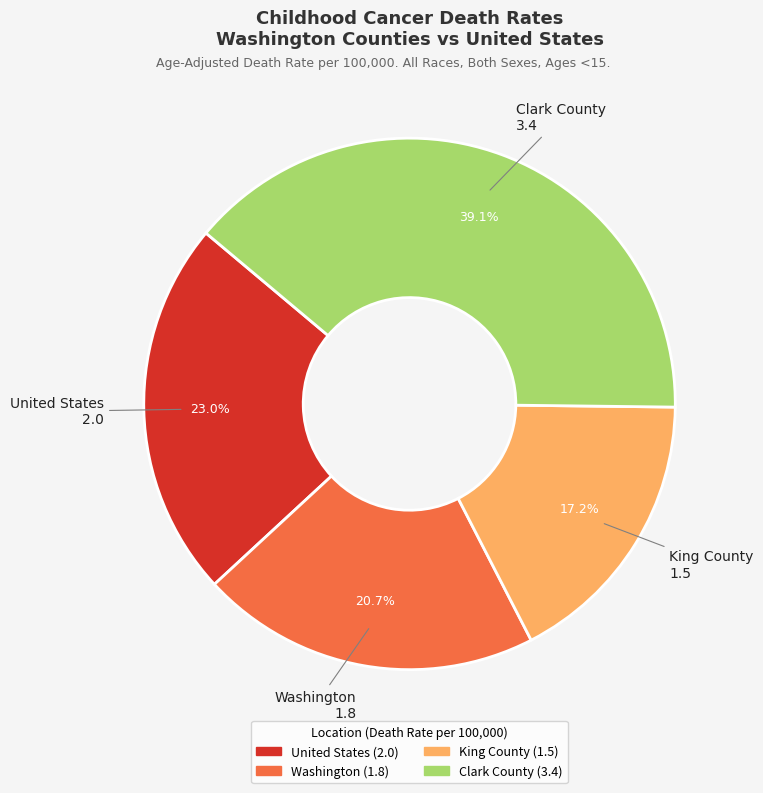

What is the largest slice in the pie chart?

Clark County